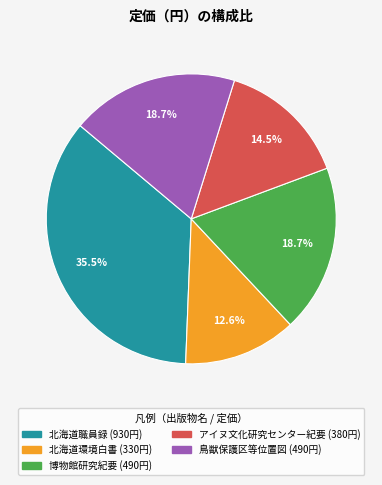

Is there any slice that represents more than half of the pie?

No